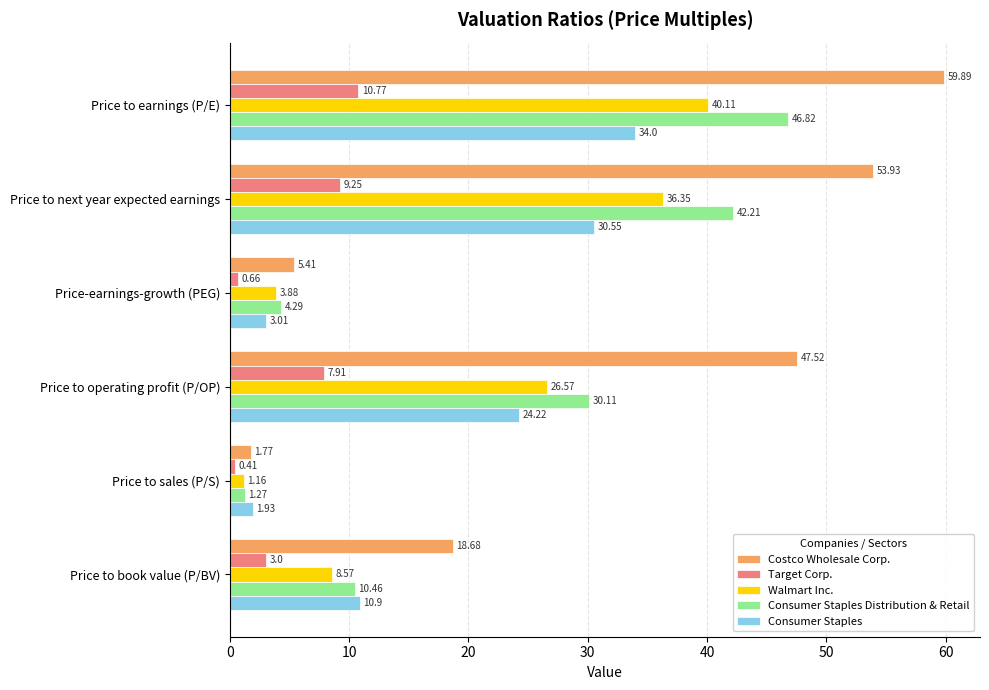

What is the spread (max minus min) of values at Price to sales (P/S)?

1.5